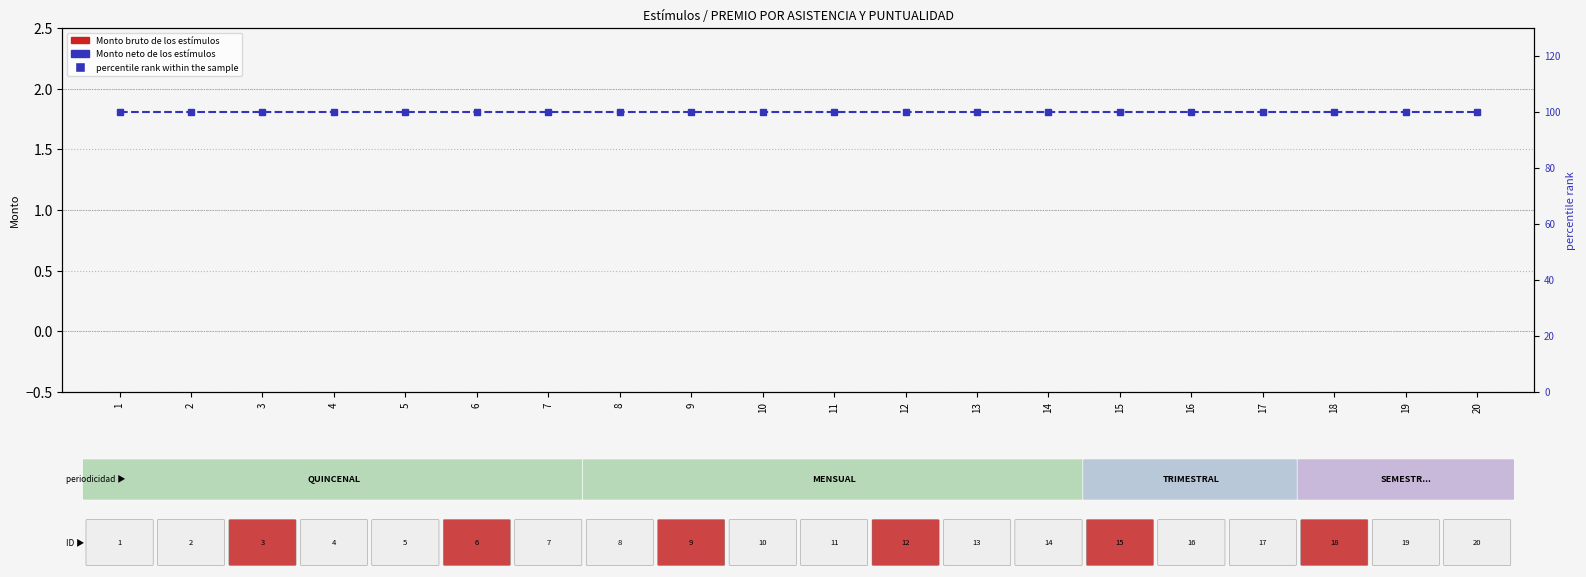

Reading left to right, what are all the values shown in this chart?

Monto bruto de los estímulos: 1=0	2=0	3=0	4=0	5=0	6=0	7=0	8=0	9=0	10=0	11=0	12=0	13=0	14=0	15=0	16=0	17=0	18=0	19=0	20=0
Monto neto de los estímulos: 1=0	2=0	3=0	4=0	5=0	6=0	7=0	8=0	9=0	10=0	11=0	12=0	13=0	14=0	15=0	16=0	17=0	18=0	19=0	20=0
percentile rank within the sample: 1=100	2=100	3=100	4=100	5=100	6=100	7=100	8=100	9=100	10=100	11=100	12=100	13=100	14=100	15=100	16=100	17=100	18=100	19=100	20=100